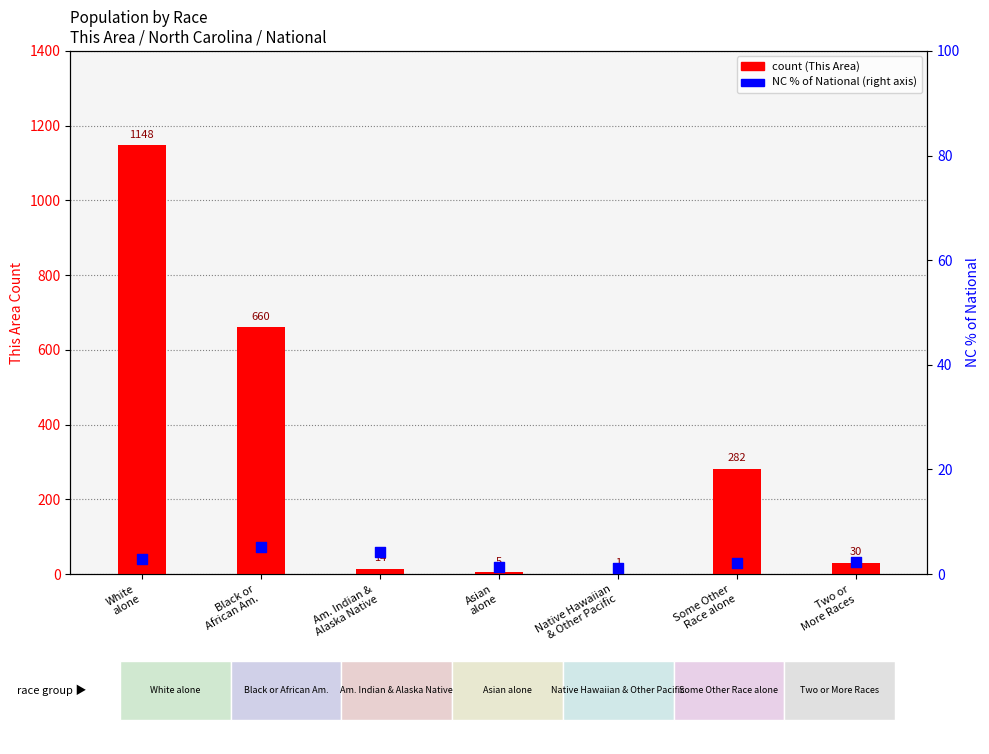

Which series contains the highest Y value?

count